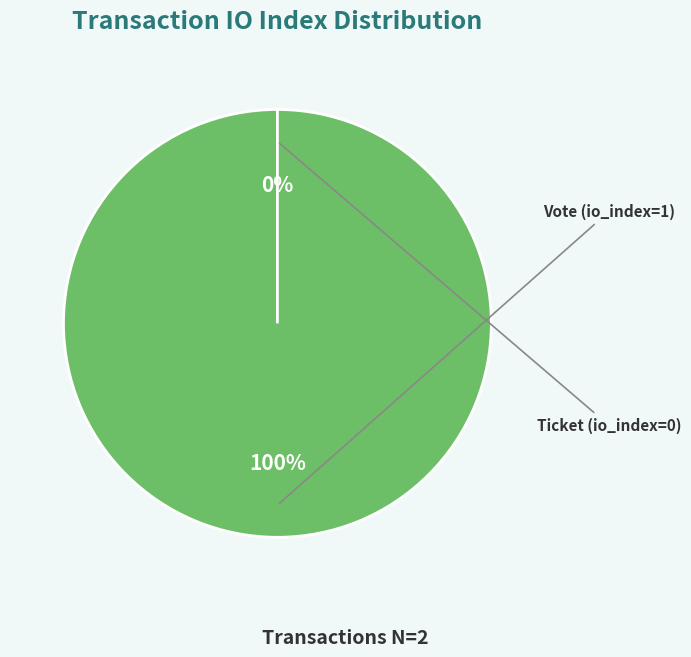

Count the number of slices in the pie.

2